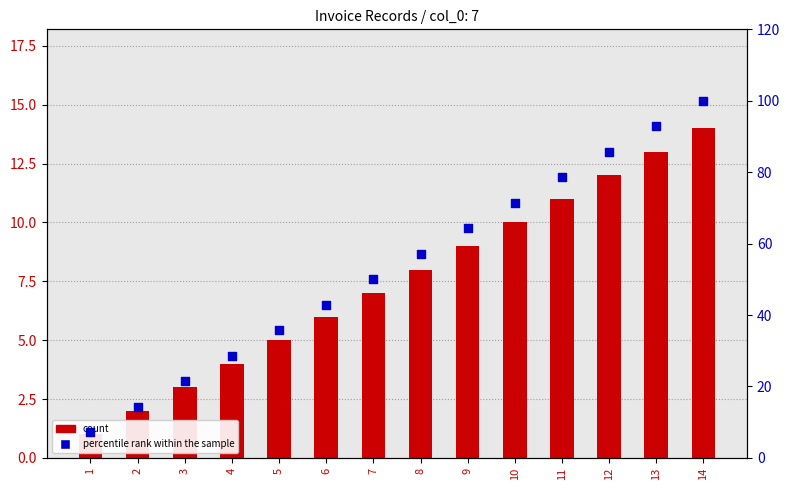

Which series reaches the minimum Y coordinate?

count